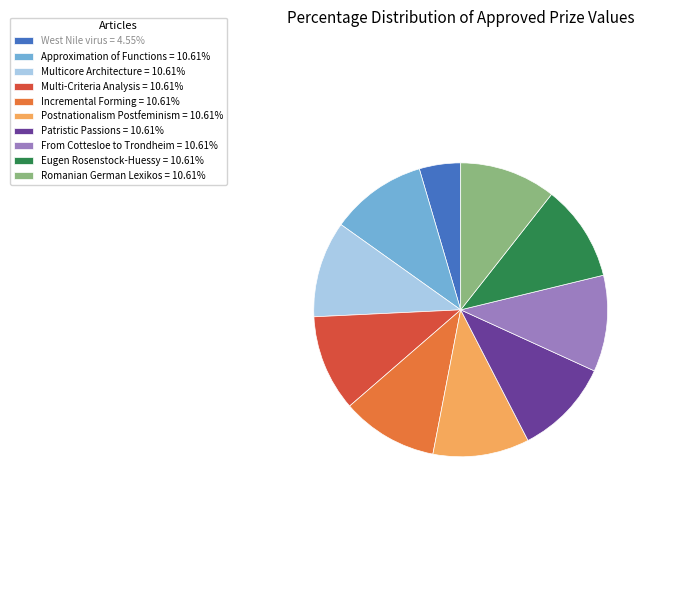

Is there a majority slice in this chart?

No